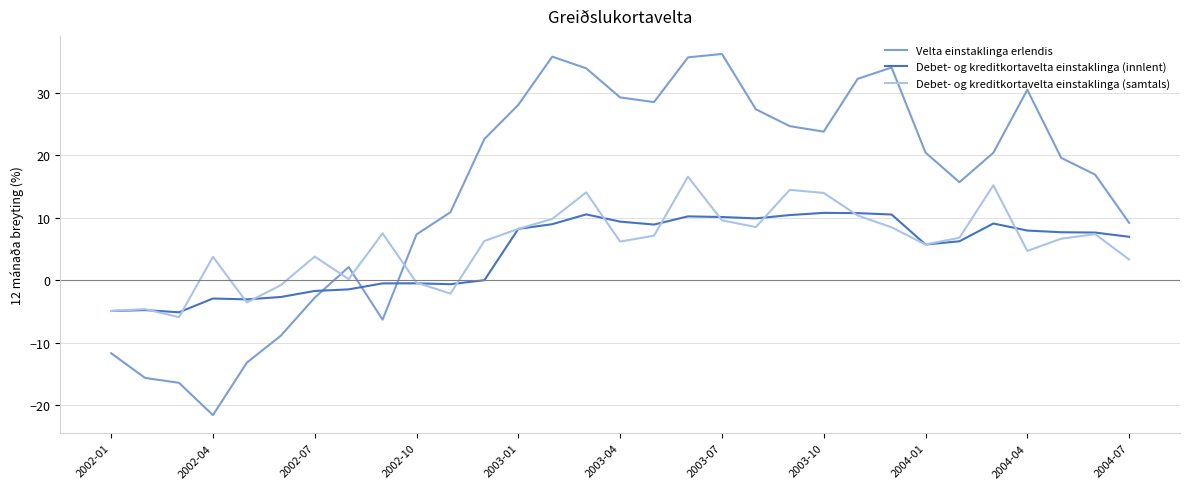

Which series has the widest spread of values?

Velta einstaklinga erlendis